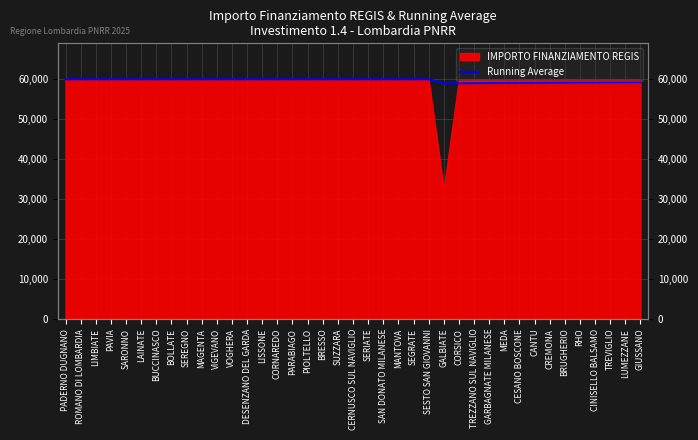

True or false: the data shows 12550.2 at PIOLTELLO.

False